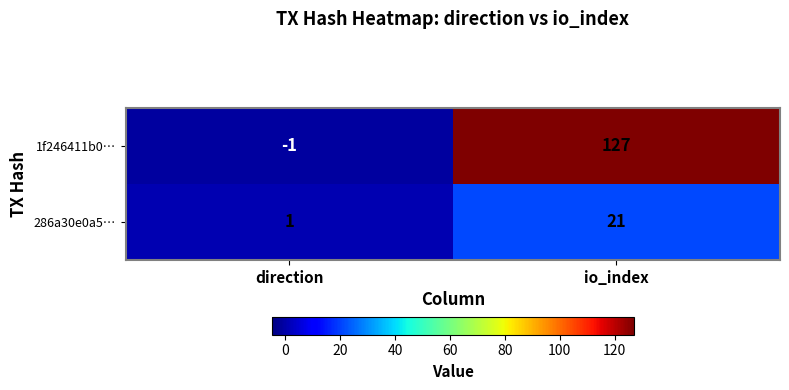

Which series has the widest spread of values?

1f246411b0…